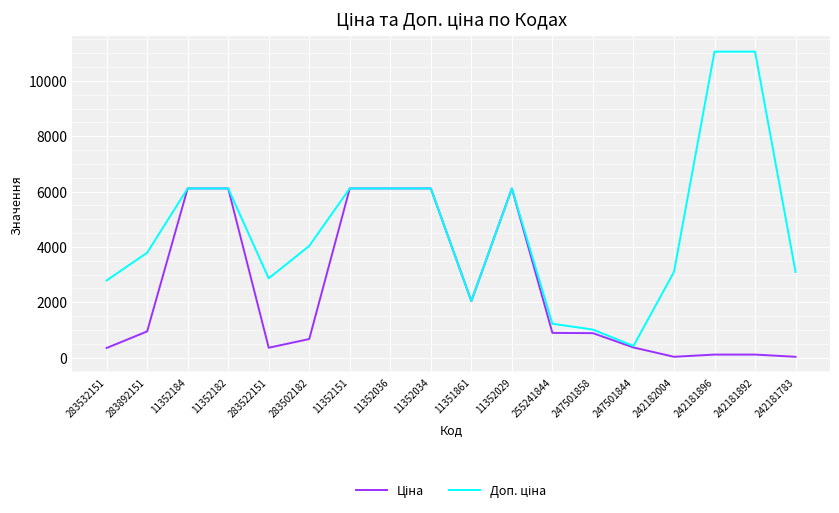

What is the total value across all series at 11352184?

12225.0